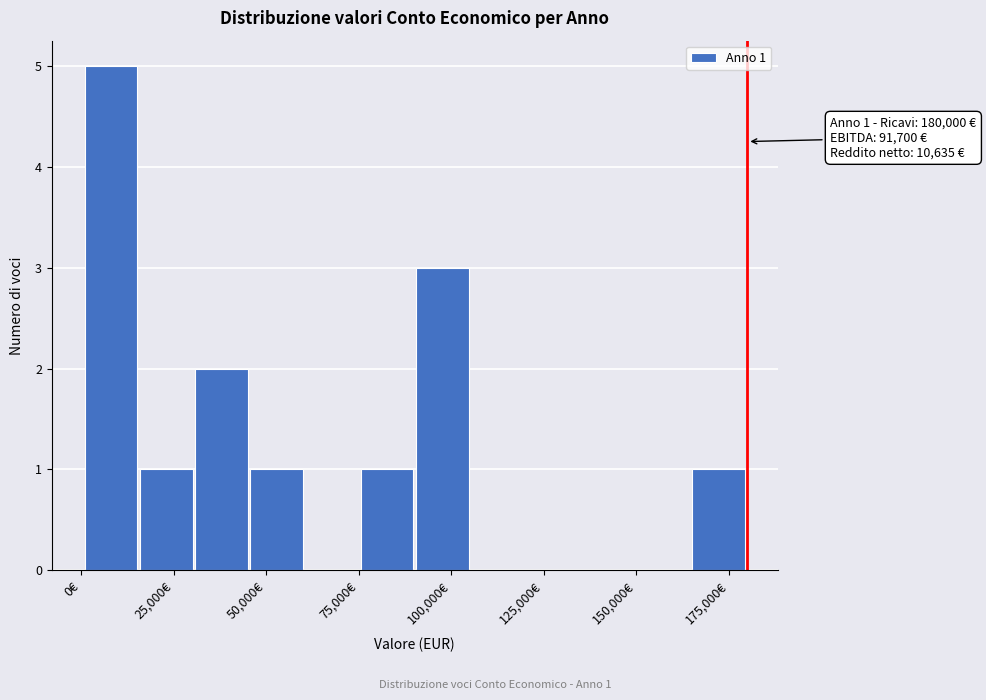

Around what value on the x-axis is the tallest bar? Give the approximate position of its centre, as read against the axis.

10000